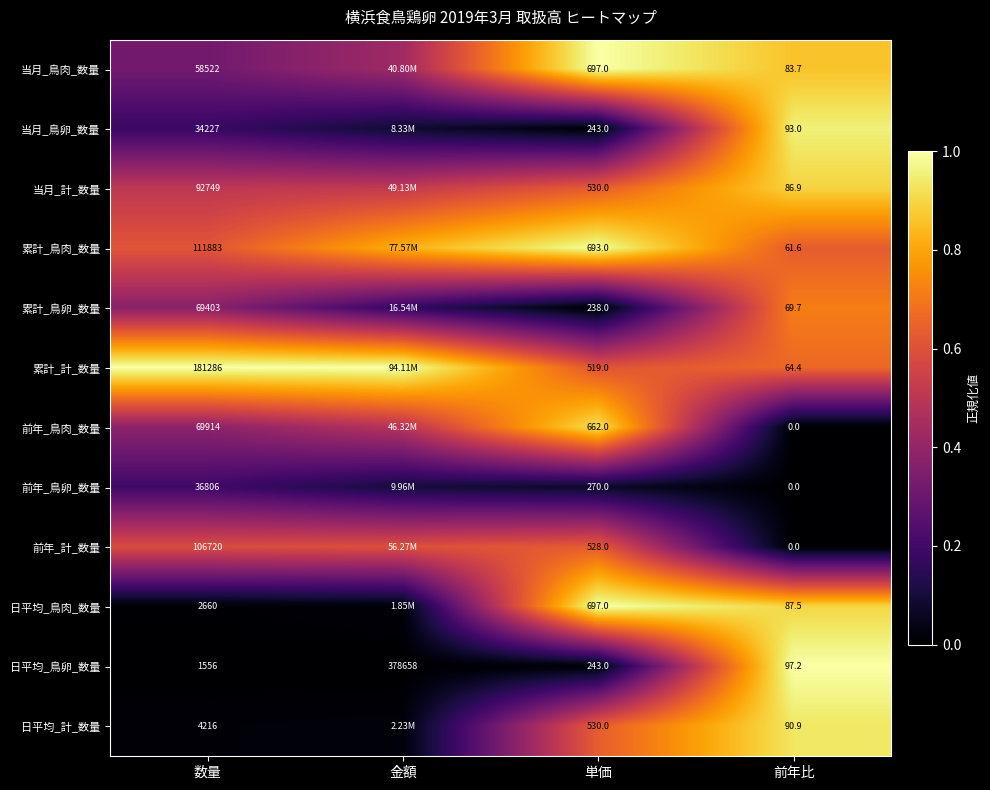

What is the greatest value displayed?

1.0